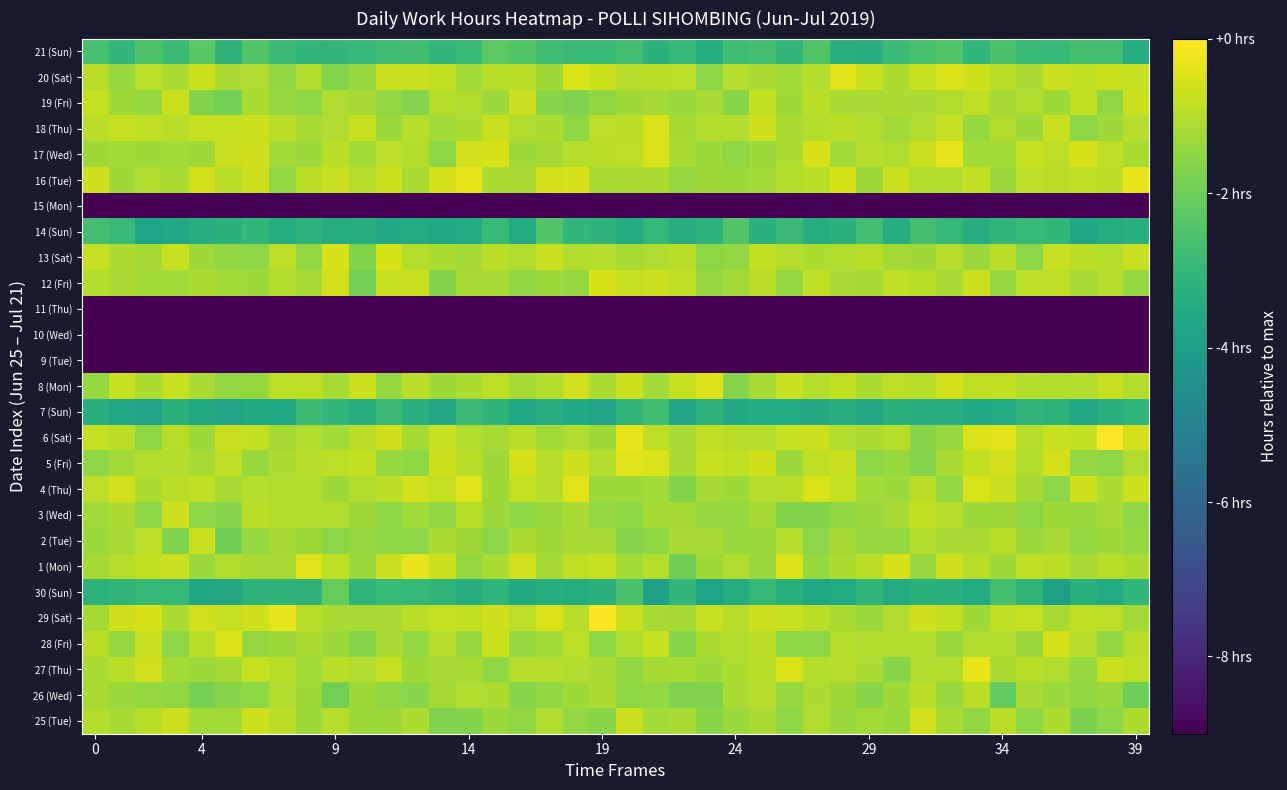

Reading left to right, list all the values displayed in this chart.

25 (Tue): -1.0	-1.2	-1.0	-0.7	-1.2	-1.2	-0.7	-0.9	-1.3	-1.0	-1.3	-1.3	-1.1	-1.7	-1.7	-1.3	-1.5	-1.1	-1.4	-1.6	-0.7	-1.2	-1.2	-1.6	-1.3	-1.1	-1.5	-1.1	-1.4	-1.3	-1.4	-0.6	-1.2	-1.5	-0.9	-1.5	-1.1	-1.8	-1.6	-1.1
26 (Wed): -1.2	-1.3	-1.4	-1.5	-1.8	-1.6	-1.5	-1.1	-1.3	-1.9	-1.3	-1.5	-1.6	-1.2	-1.1	-1.1	-1.6	-1.5	-1.3	-1.1	-1.5	-1.4	-1.7	-1.8	-1.1	-1.0	-1.4	-1.1	-1.3	-1.6	-1.3	-0.9	-1.4	-0.9	-2.2	-1.1	-1.4	-1.5	-1.4	-2.0
27 (Thu): -1.1	-1.0	-0.6	-1.2	-1.3	-1.2	-0.8	-1.0	-1.2	-0.9	-1.0	-0.8	-1.3	-1.2	-1.2	-1.5	-1.0	-1.0	-1.1	-1.1	-1.5	-1.2	-1.2	-1.3	-1.1	-1.0	-0.5	-1.0	-1.0	-1.1	-1.6	-1.1	-1.1	-0.3	-1.1	-1.0	-1.1	-1.4	-0.7	-0.8
28 (Fri): -0.9	-1.4	-0.7	-1.6	-1.0	-0.5	-1.5	-1.3	-1.1	-1.3	-1.6	-1.1	-1.5	-1.0	-1.4	-0.7	-1.4	-1.3	-0.9	-1.5	-1.1	-0.8	-1.6	-1.1	-1.1	-0.9	-1.5	-1.5	-1.0	-1.1	-1.1	-1.0	-1.4	-1.1	-1.1	-1.4	-0.6	-1.0	-1.5	-1.0
29 (Sat): -1.2	-0.7	-0.6	-1.1	-0.6	-0.8	-0.7	-0.3	-1.0	-1.1	-1.2	-1.1	-0.9	-0.8	-0.8	-0.7	-0.9	-0.5	-1.0	-0.1	-0.7	-1.2	-1.2	-0.8	-1.0	-0.7	-0.8	-0.9	-1.2	-1.4	-1.0	-0.6	-0.8	-1.3	-0.9	-0.8	-1.2	-0.9	-0.9	-1.2
30 (Sun): -3.2	-3.1	-3.0	-3.0	-3.7	-3.6	-3.1	-3.1	-3.1	-2.1	-3.1	-3.0	-3.0	-3.1	-3.4	-3.1	-3.5	-3.4	-3.4	-3.3	-2.6	-3.9	-3.1	-3.8	-3.4	-3.0	-3.3	-3.6	-3.5	-3.1	-3.5	-3.2	-3.3	-3.5	-2.7	-3.1	-3.9	-3.2	-3.5	-3.0
1 (Mon): -1.2	-1.0	-0.8	-0.7	-1.3	-1.1	-1.1	-1.2	-0.5	-0.9	-1.4	-0.7	-0.3	-0.7	-1.4	-1.1	-0.6	-1.2	-0.9	-0.8	-1.3	-1.0	-2.0	-1.3	-1.1	-1.4	-0.5	-1.4	-1.1	-0.9	-0.6	-1.4	-0.6	-1.0	-1.3	-0.8	-0.9	-1.2	-1.0	-1.1
2 (Tue): -1.3	-1.2	-0.9	-1.7	-0.7	-2.0	-1.4	-1.2	-1.3	-1.6	-1.4	-1.5	-1.6	-1.1	-1.3	-1.6	-1.1	-1.3	-1.1	-1.2	-1.6	-1.5	-1.1	-1.2	-1.4	-1.3	-1.0	-1.6	-1.2	-1.4	-1.4	-1.0	-1.1	-1.1	-1.0	-1.4	-1.2	-1.5	-1.3	-1.4
3 (Wed): -1.2	-1.1	-1.5	-0.6	-1.6	-1.6	-0.9	-1.0	-1.1	-1.1	-1.3	-1.5	-1.3	-1.5	-1.0	-1.3	-1.5	-1.4	-1.1	-1.4	-1.5	-1.2	-1.2	-1.4	-1.4	-1.2	-1.7	-1.7	-1.5	-1.3	-1.2	-0.8	-1.0	-1.3	-1.3	-1.6	-1.3	-1.4	-1.2	-1.5
4 (Thu): -0.9	-0.6	-1.1	-0.9	-0.9	-1.2	-1.0	-1.1	-1.0	-1.3	-1.1	-0.9	-0.6	-0.8	-0.4	-1.3	-0.8	-1.0	-0.4	-1.3	-1.3	-1.2	-1.7	-1.2	-1.3	-1.0	-1.0	-0.5	-0.8	-1.2	-1.3	-0.9	-1.5	-0.5	-0.7	-1.2	-1.6	-0.7	-1.1	-0.7
5 (Fri): -1.5	-1.2	-1.1	-1.0	-1.2	-0.9	-1.4	-1.1	-1.0	-0.9	-0.8	-1.4	-1.5	-0.7	-1.0	-1.3	-0.6	-1.0	-0.7	-1.0	-0.4	-0.5	-1.1	-0.8	-0.9	-0.6	-1.3	-0.8	-0.7	-1.6	-1.4	-1.7	-1.1	-0.8	-0.6	-1.0	-0.6	-1.5	-1.6	-1.1
6 (Sat): -0.8	-0.9	-1.5	-1.0	-1.3	-0.7	-0.8	-1.2	-1.1	-1.2	-0.9	-0.6	-1.2	-0.8	-1.1	-1.2	-1.0	-1.2	-1.1	-1.3	-0.3	-0.9	-1.1	-0.9	-1.0	-1.0	-0.7	-0.7	-1.1	-1.1	-1.0	-1.6	-1.4	-0.5	-0.4	-1.0	-0.8	-0.8	0.0	-0.6
7 (Sun): -3.4	-3.6	-3.8	-3.3	-3.6	-3.8	-3.5	-3.6	-2.8	-3.1	-3.3	-2.9	-3.3	-3.6	-2.9	-3.2	-3.6	-3.4	-3.6	-3.7	-3.0	-2.8	-3.7	-3.2	-3.5	-3.5	-3.5	-3.6	-3.3	-3.6	-3.2	-3.3	-3.4	-3.6	-3.5	-3.1	-3.2	-3.6	-3.3	-3.1
8 (Mon): -1.4	-0.8	-1.1	-0.8	-1.2	-1.5	-1.4	-0.9	-0.8	-1.2	-0.7	-1.4	-0.9	-1.3	-1.1	-0.9	-1.2	-1.0	-0.6	-1.1	-0.7	-1.3	-0.8	-0.5	-1.7	-1.2	-0.8	-1.0	-0.8	-1.1	-0.9	-1.0	-0.6	-0.8	-0.8	-1.0	-1.1	-1.1	-0.8	-1.0
9 (Tue): -12.2	-12.3	-12.4	-12.1	-12.4	-12.2	-12.3	-12.4	-12.3	-12.4	-12.2	-12.3	-12.4	-12.1	-12.4	-12.3	-12.1	-12.3	-12.5	-12.1	-12.2	-12.4	-12.5	-12.2	-12.3	-12.3	-12.1	-12.2	-12.5	-12.4	-12.4	-12.2	-12.5	-12.3	-12.2	-12.1	-12.4	-12.2	-12.5	-12.1
10 (Wed): -12.5	-12.4	-12.2	-12.5	-12.4	-12.2	-12.2	-12.2	-12.2	-12.3	-12.4	-12.4	-12.5	-12.1	-12.3	-12.4	-12.3	-12.1	-12.5	-12.3	-12.3	-12.3	-12.6	-12.1	-12.1	-12.3	-12.2	-12.1	-12.2	-12.5	-12.3	-12.3	-12.4	-12.2	-12.1	-12.1	-12.3	-12.5	-12.1	-12.1
11 (Thu): -12.5	-12.1	-12.1	-12.3	-12.3	-12.4	-12.5	-12.4	-12.2	-12.6	-12.4	-12.4	-12.3	-12.1	-12.4	-12.4	-12.2	-12.3	-12.5	-12.3	-12.5	-12.5	-12.3	-12.4	-12.1	-12.4	-12.3	-12.2	-12.6	-12.2	-12.5	-12.1	-12.5	-12.4	-12.5	-12.1	-12.3	-12.3	-12.5	-12.2
12 (Fri): -1.0	-1.1	-1.3	-1.2	-1.1	-1.2	-1.3	-1.1	-1.2	-0.6	-1.9	-0.8	-0.7	-1.7	-1.2	-1.2	-1.5	-1.3	-1.4	-0.6	-0.8	-0.7	-0.9	-1.4	-1.2	-0.9	-1.5	-0.9	-1.2	-1.2	-0.9	-1.0	-1.2	-0.7	-1.4	-0.9	-0.9	-1.2	-1.0	-1.5
13 (Sat): -0.8	-1.1	-1.2	-0.7	-1.3	-1.5	-1.5	-0.9	-1.4	-0.5	-1.7	-0.6	-1.0	-1.1	-1.2	-0.9	-1.1	-0.7	-1.0	-1.0	-1.2	-1.1	-1.0	-1.6	-1.5	-0.8	-1.0	-1.1	-1.1	-1.0	-1.2	-1.3	-1.0	-1.4	-0.9	-1.6	-0.8	-0.9	-1.0	-0.8
14 (Sun): -2.7	-2.9	-3.8	-3.6	-3.4	-3.2	-3.1	-3.4	-3.2	-3.4	-3.4	-3.6	-3.5	-3.6	-3.5	-2.9	-3.5	-2.4	-3.1	-3.2	-3.5	-3.0	-3.4	-3.2	-2.4	-3.2	-2.9	-3.4	-3.2	-2.7	-3.4	-2.7	-3.0	-3.4	-3.0	-2.9	-3.0	-3.7	-3.4	-3.3
15 (Mon): -12.1	-12.5	-12.1	-12.3	-12.5	-12.3	-12.1	-12.2	-12.2	-12.2	-12.2	-12.1	-12.4	-12.3	-12.5	-12.1	-12.1	-12.5	-12.2	-12.1	-12.5	-12.3	-12.1	-12.5	-12.2	-12.4	-12.1	-12.1	-12.1	-12.3	-12.1	-12.1	-12.4	-12.1	-12.5	-12.3	-12.4	-12.5	-12.5	-12.2
16 (Tue): -0.6	-1.3	-1.1	-1.1	-0.6	-1.0	-0.7	-1.5	-0.9	-0.7	-1.0	-0.7	-1.2	-0.6	-0.3	-1.1	-1.1	-0.6	-0.5	-1.2	-1.1	-1.1	-1.4	-1.3	-1.3	-1.2	-1.0	-0.9	-0.5	-1.3	-0.7	-1.1	-1.0	-0.8	-1.4	-0.9	-1.0	-0.9	-0.9	-0.3
17 (Wed): -1.3	-1.2	-1.3	-1.3	-1.3	-0.7	-0.7	-1.3	-1.3	-0.9	-1.2	-0.9	-1.0	-1.5	-0.6	-0.5	-1.3	-1.2	-1.0	-1.0	-0.9	-0.5	-1.1	-1.3	-1.5	-1.3	-1.1	-0.5	-1.2	-1.0	-1.1	-0.7	-0.3	-1.2	-1.2	-0.8	-0.9	-0.5	-0.9	-1.2
18 (Thu): -0.9	-0.8	-0.9	-1.0	-0.8	-0.8	-0.7	-0.9	-1.2	-1.1	-0.8	-1.4	-1.0	-1.2	-1.1	-0.7	-1.1	-1.1	-1.5	-0.9	-0.9	-0.5	-1.2	-1.0	-1.0	-0.6	-1.1	-1.0	-0.9	-1.1	-1.2	-1.1	-0.8	-1.4	-1.1	-1.3	-0.8	-1.6	-1.3	-1.0
19 (Fri): -0.8	-1.3	-1.4	-0.7	-1.7	-1.9	-1.1	-1.4	-1.6	-1.1	-1.2	-1.4	-1.7	-1.0	-1.1	-1.3	-0.7	-1.6	-1.7	-1.5	-1.3	-1.2	-1.3	-1.2	-1.6	-0.8	-1.3	-0.9	-1.2	-1.1	-1.1	-1.1	-1.1	-0.9	-1.2	-1.1	-1.3	-0.8	-1.5	-0.7
20 (Sat): -1.0	-1.4	-0.9	-1.1	-0.7	-1.1	-1.1	-1.5	-1.1	-1.7	-1.4	-0.7	-0.7	-0.8	-1.2	-1.0	-0.9	-1.3	-0.5	-0.7	-1.0	-0.9	-0.9	-1.6	-1.0	-1.1	-1.2	-1.0	-0.4	-0.8	-1.1	-0.8	-0.5	-0.7	-0.9	-1.1	-0.7	-0.8	-0.7	-0.8
21 (Sun): -2.6	-3.1	-2.5	-2.9	-2.3	-3.1	-2.4	-2.9	-3.1	-3.1	-3.0	-2.8	-2.8	-3.1	-2.9	-2.3	-2.4	-2.8	-2.9	-2.9	-2.7	-3.2	-3.0	-3.4	-2.8	-2.7	-3.1	-2.5	-3.3	-3.4	-2.9	-2.6	-2.4	-3.1	-2.6	-2.9	-3.0	-2.7	-2.7	-3.4